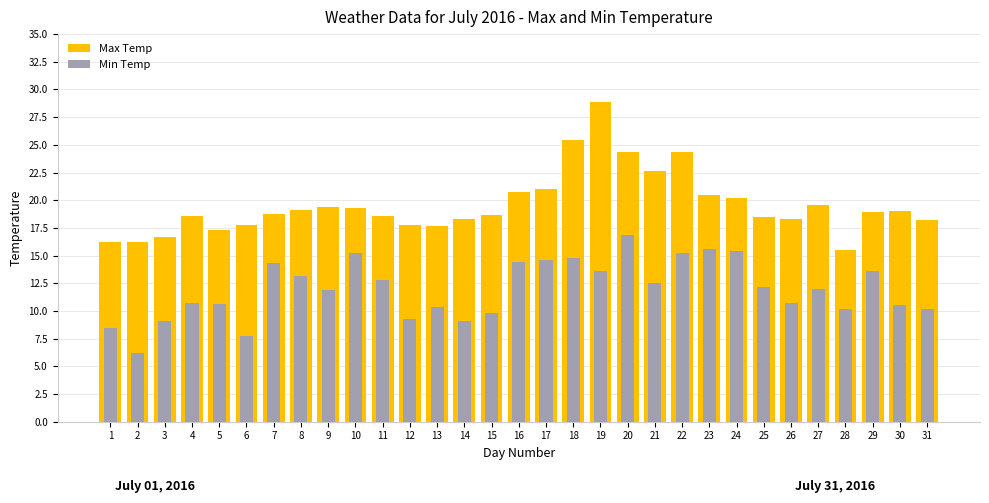

At which label is Max Temp closest to 22?

21